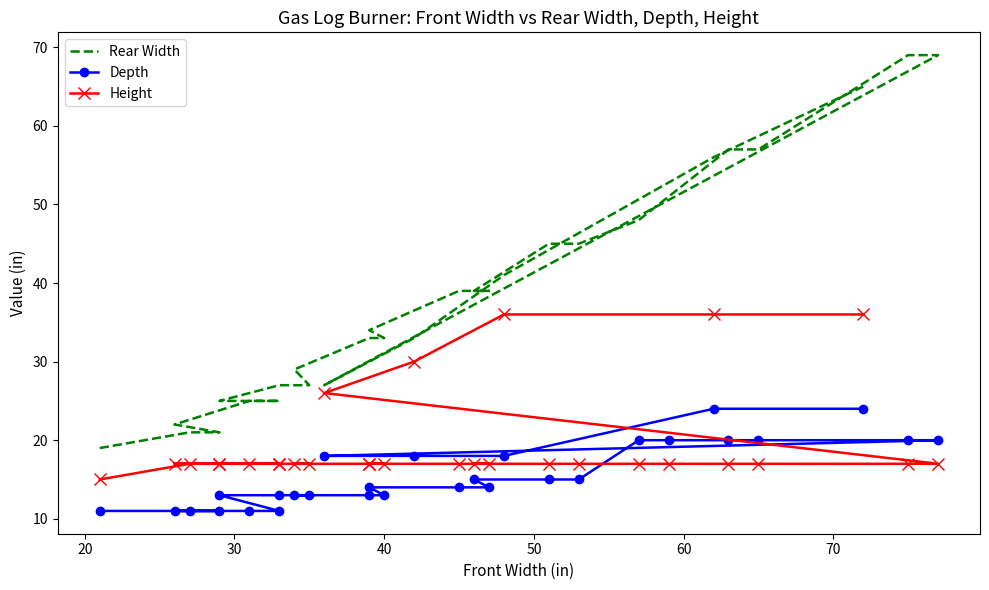

True or false: Rear Width and Height cross at least once.

False